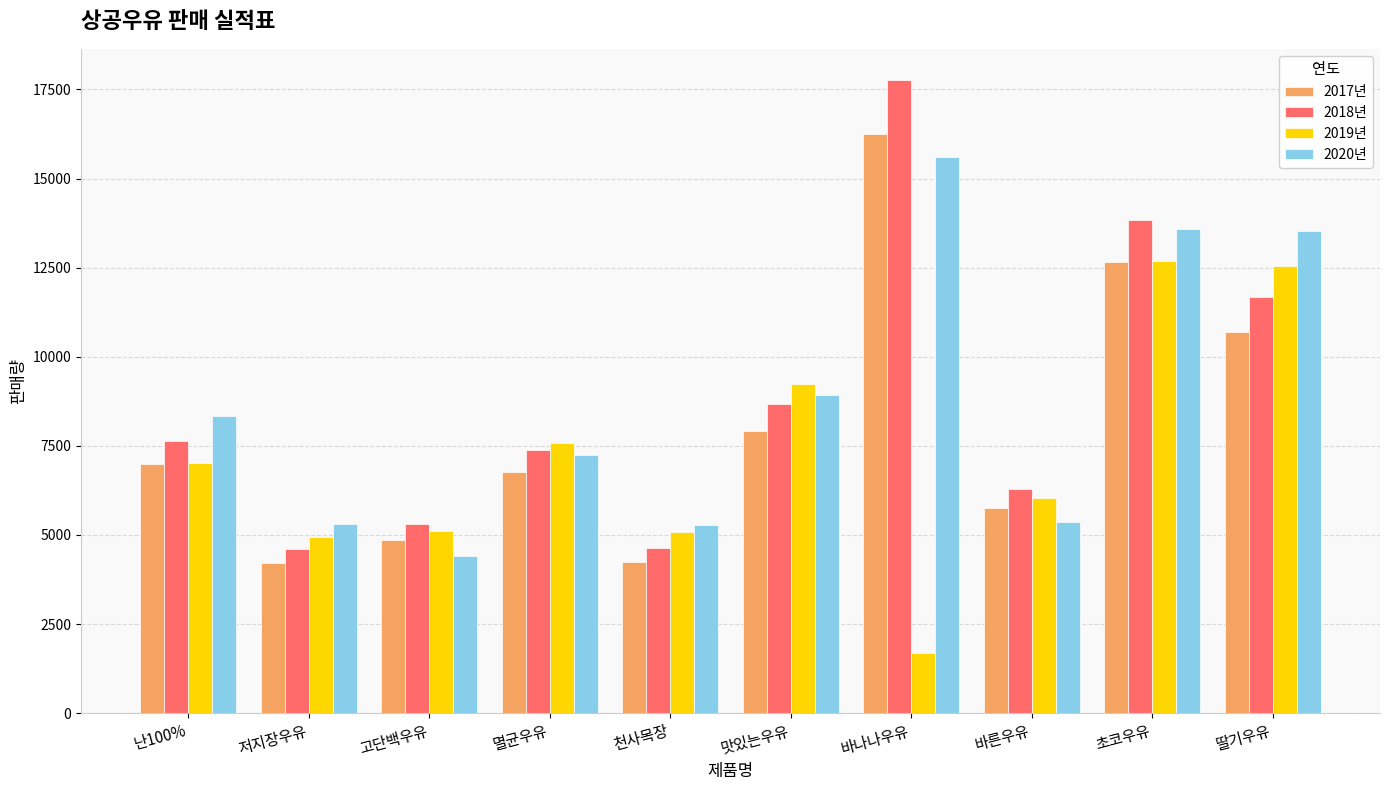

At how many categories does at least one series exceed 17307?

1